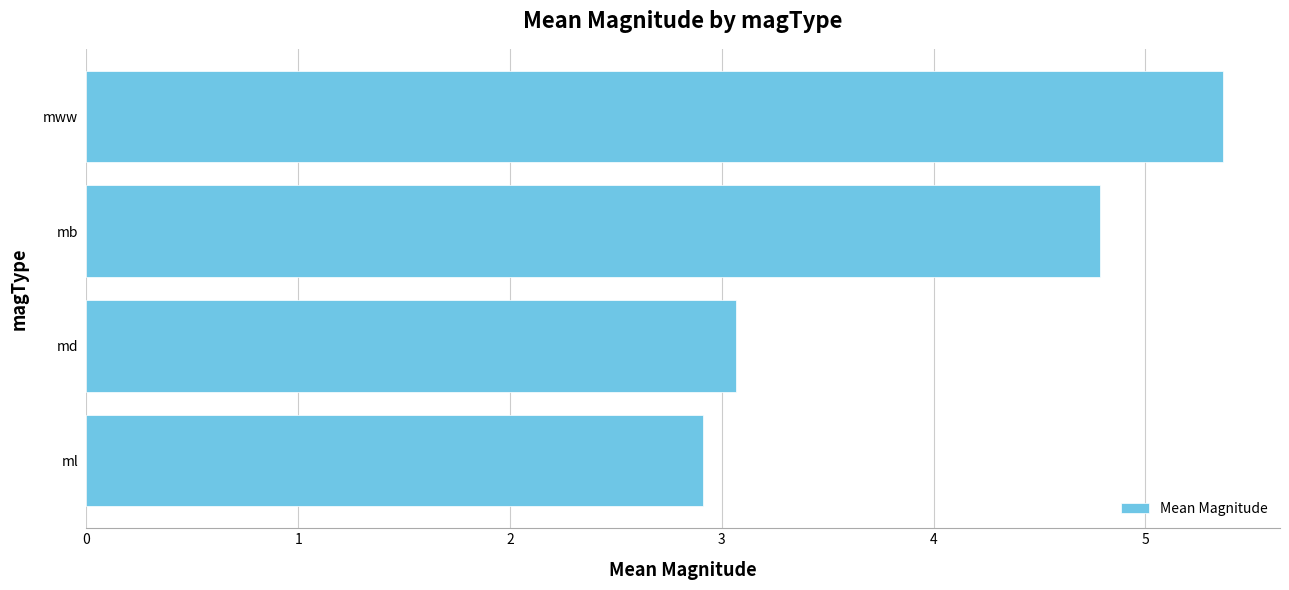

How many values are below 4?

2